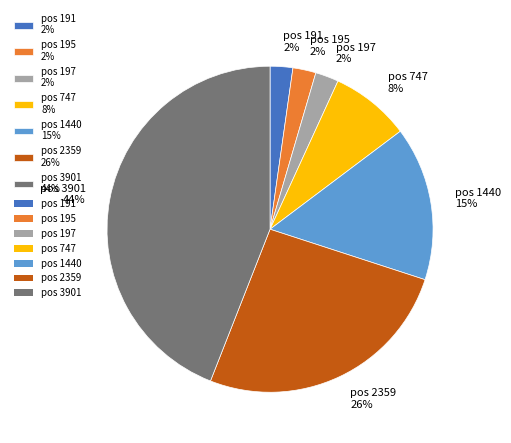

Which category has the biggest portion of the pie?

pos 3901 44%